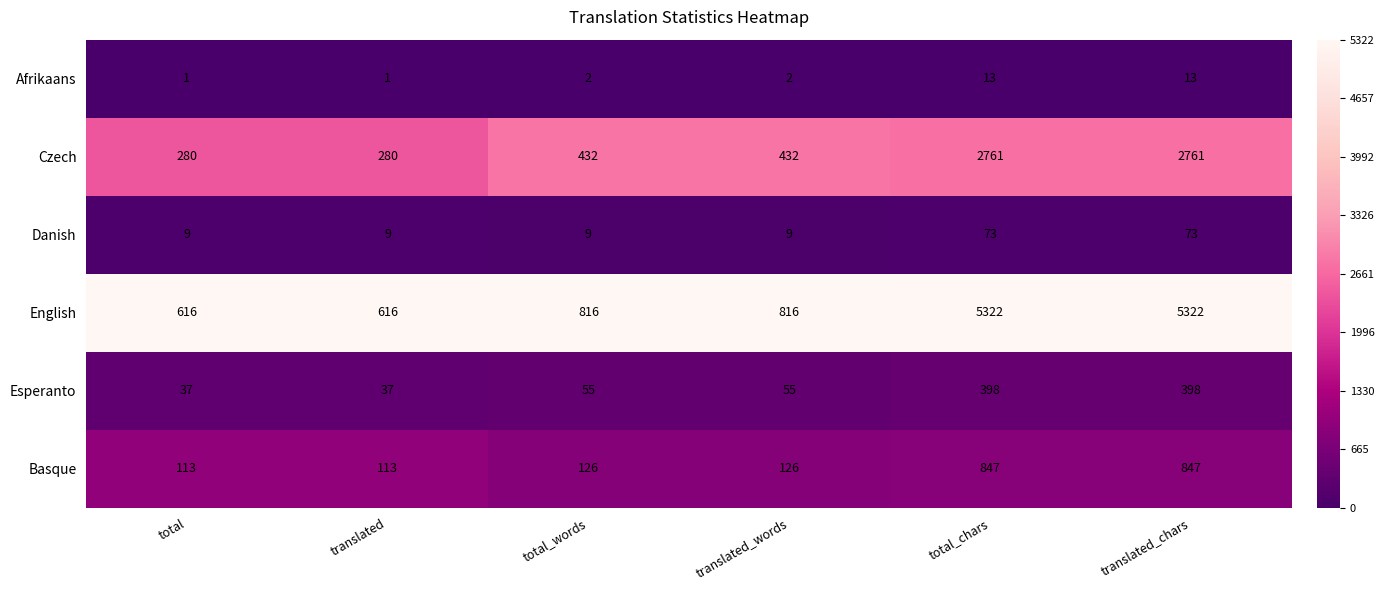

Read the Danish value at translated, to the nearest 5.

10